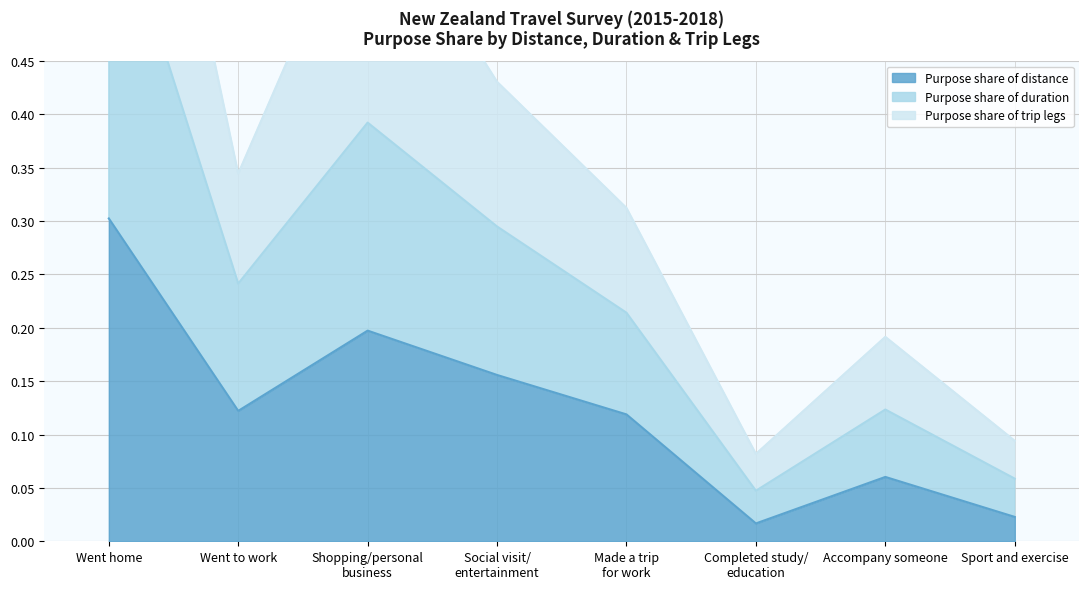

What position from the right is Sport and exercise?

1